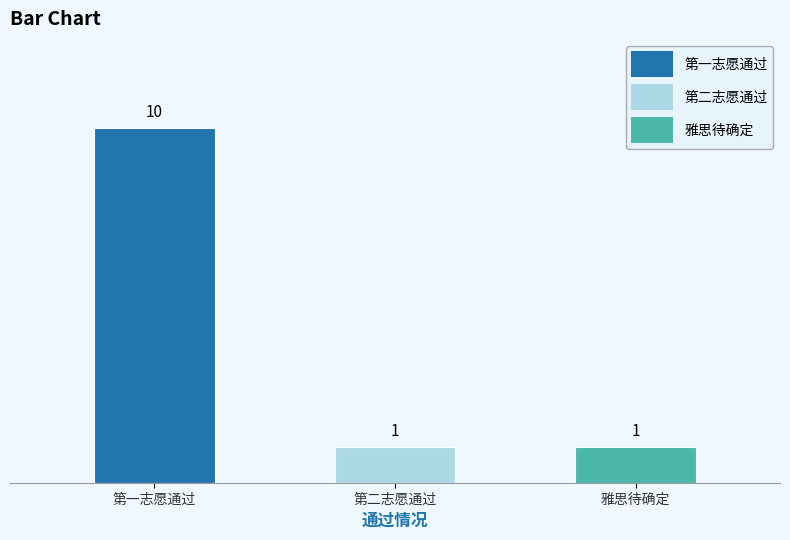

Which category has the highest value in the 第一志愿通过 series?

第一志愿通过